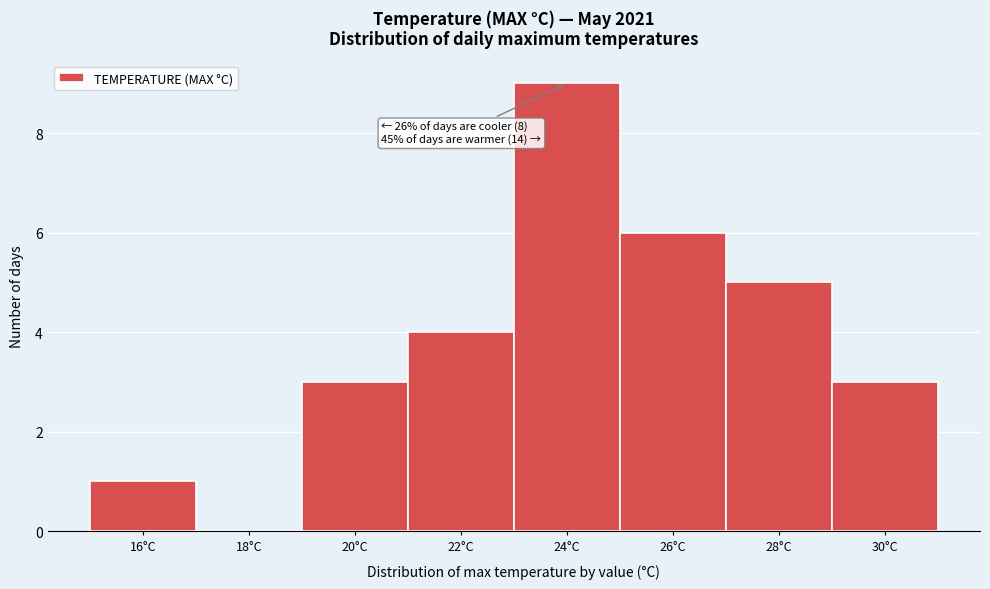

Reading left to right, transcribe all the data shown in this chart.

16°C=1	18°C=0	20°C=3	22°C=4	24°C=9	26°C=6	28°C=5	30°C=3